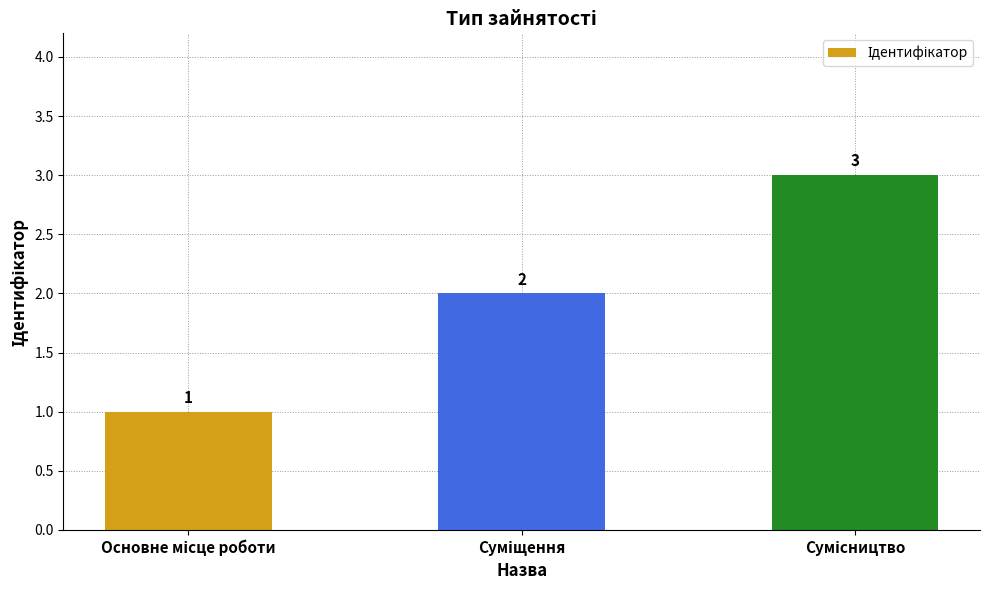

Reading left to right, what are all the values shown in this chart?

1	2	3